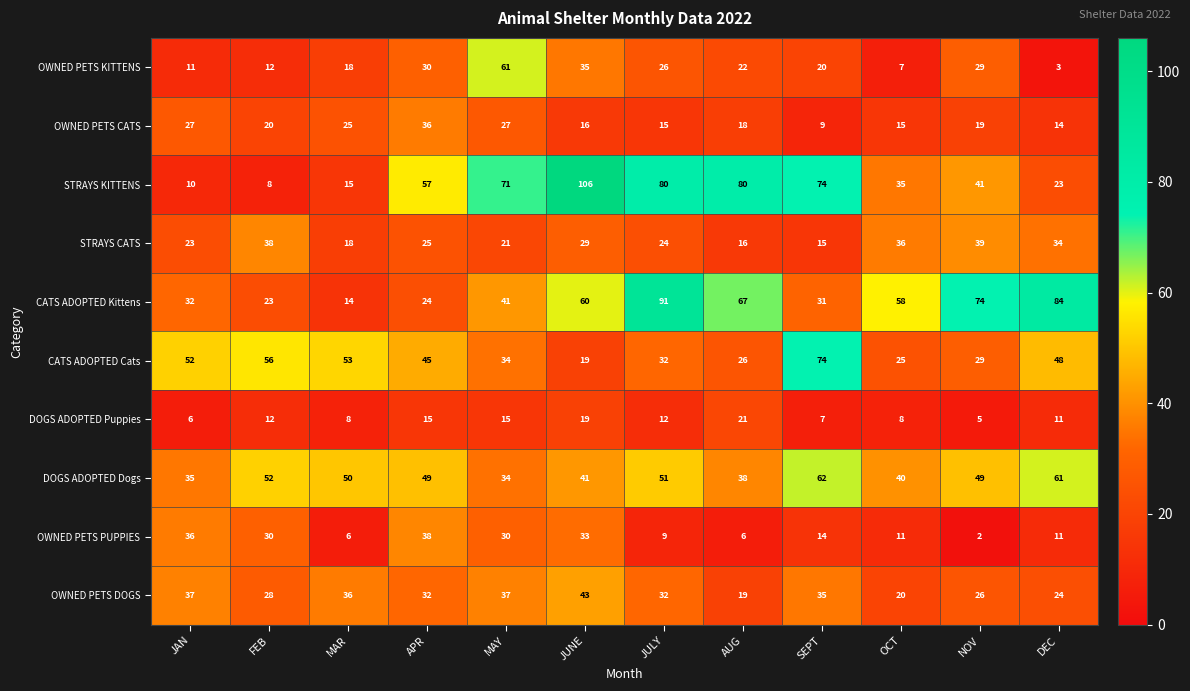

The value of OWNED PETS PUPPIES at MAY is 50. True or false?

False